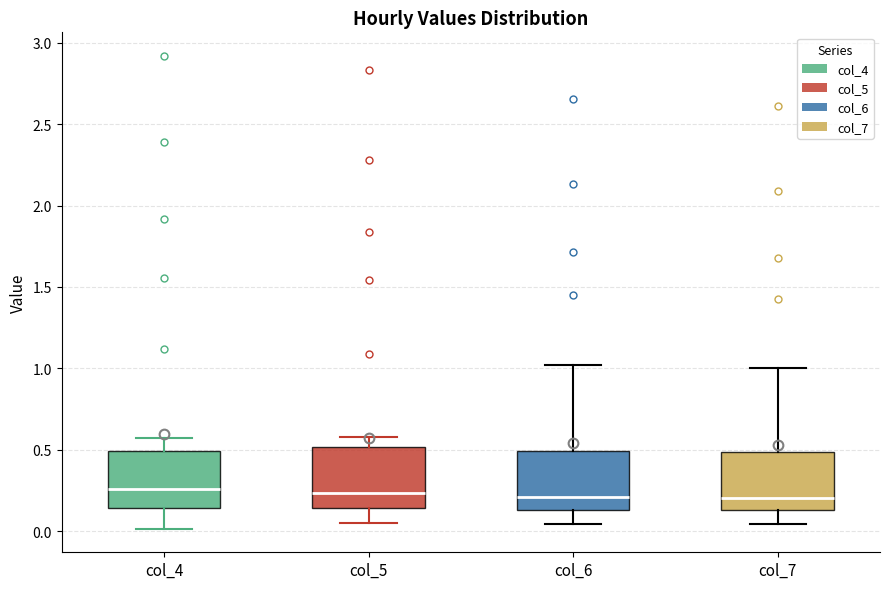

Reading left to right, transcribe this box plot: for each box, give where its median line is, the range the box spans, and where its two whiskers end, as read against the y-axis. The values are not printed on the chart, so give them approximately, as read against the axis.

col_4: median 0.25, box 0.15 to 0.50, whiskers 0.00 to 0.55
col_5: median 0.25, box 0.15 to 0.50, whiskers 0.05 to 0.60
col_6: median 0.20, box 0.15 to 0.50, whiskers 0.05 to 1.00
col_7: median 0.20, box 0.15 to 0.50, whiskers 0.05 to 1.00